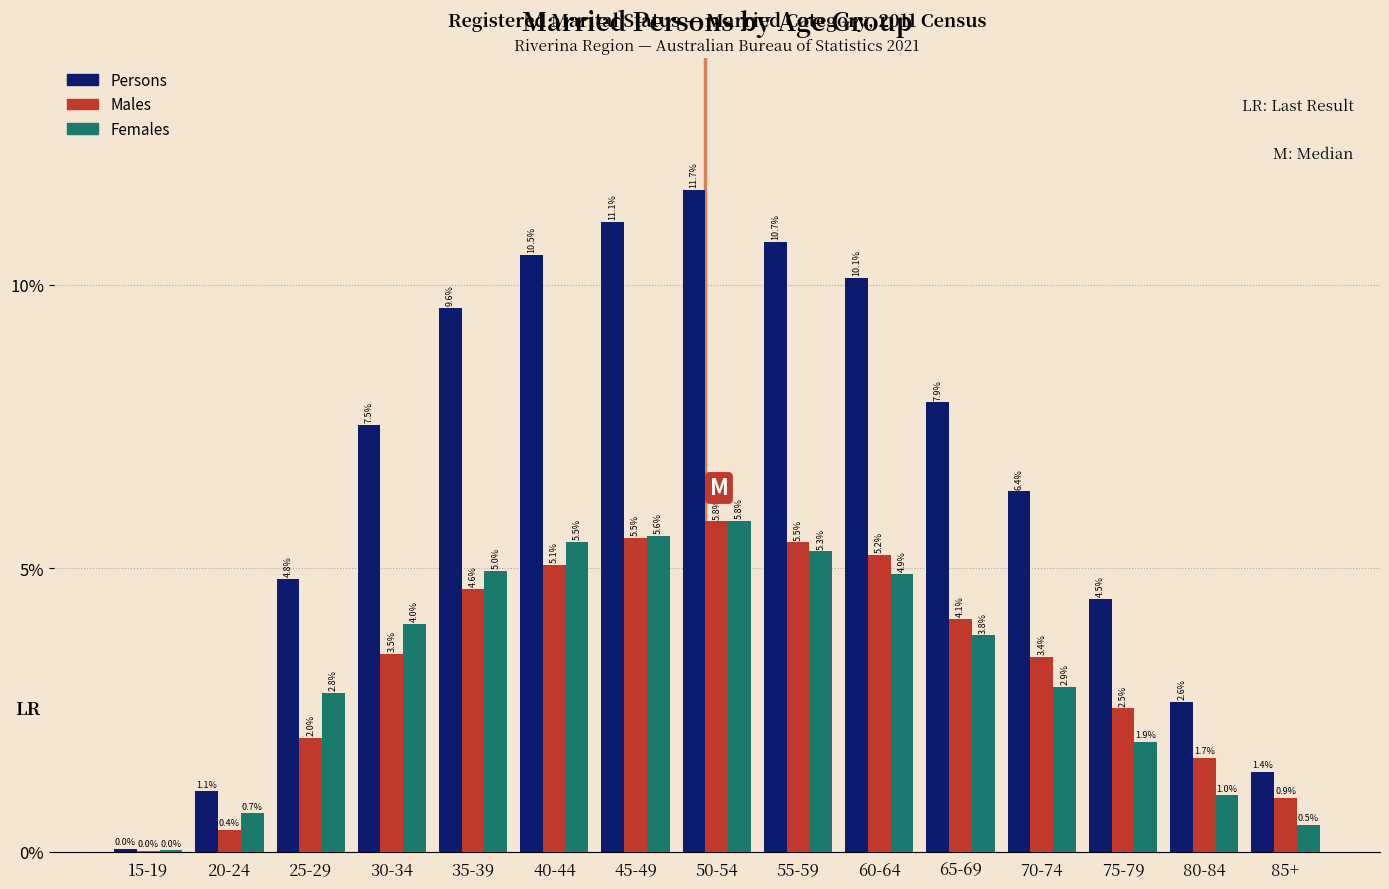

Which category has the highest value in the Females series?

50-54